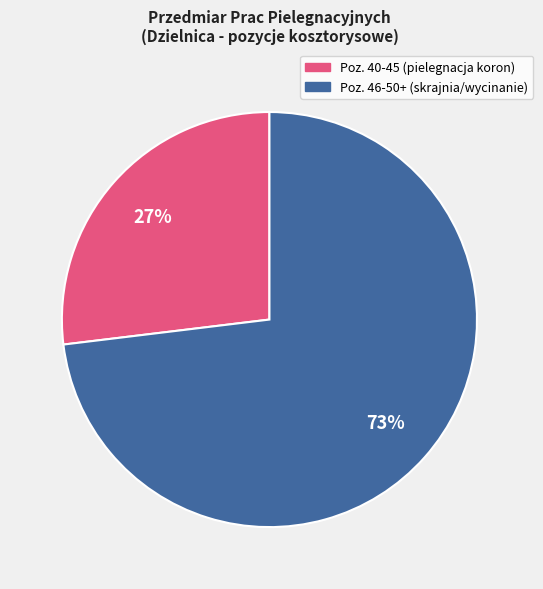

Does any single category account for the majority?

Yes